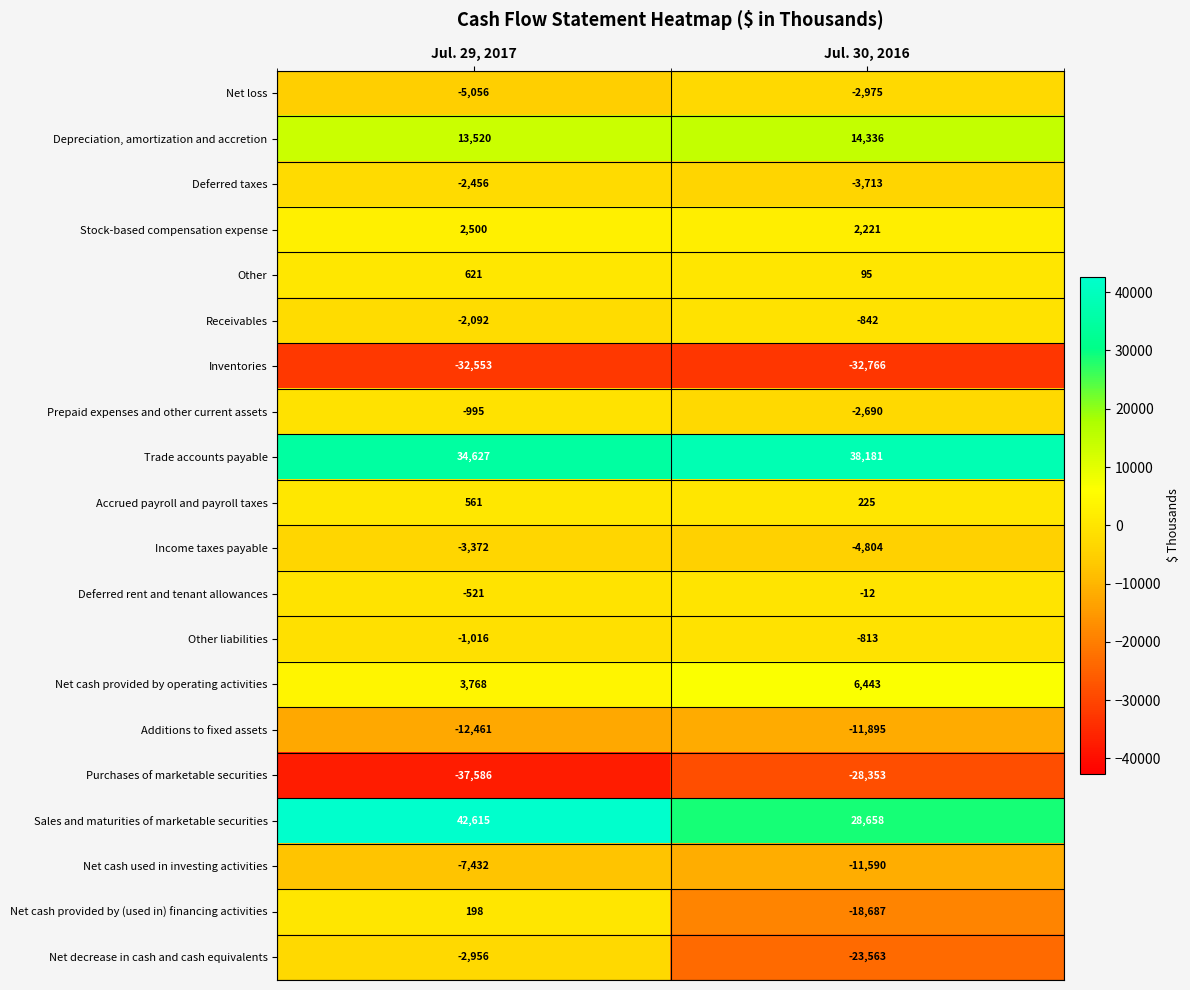

At which label does Prepaid expenses and other current assets reach its minimum?

Jul. 30, 2016